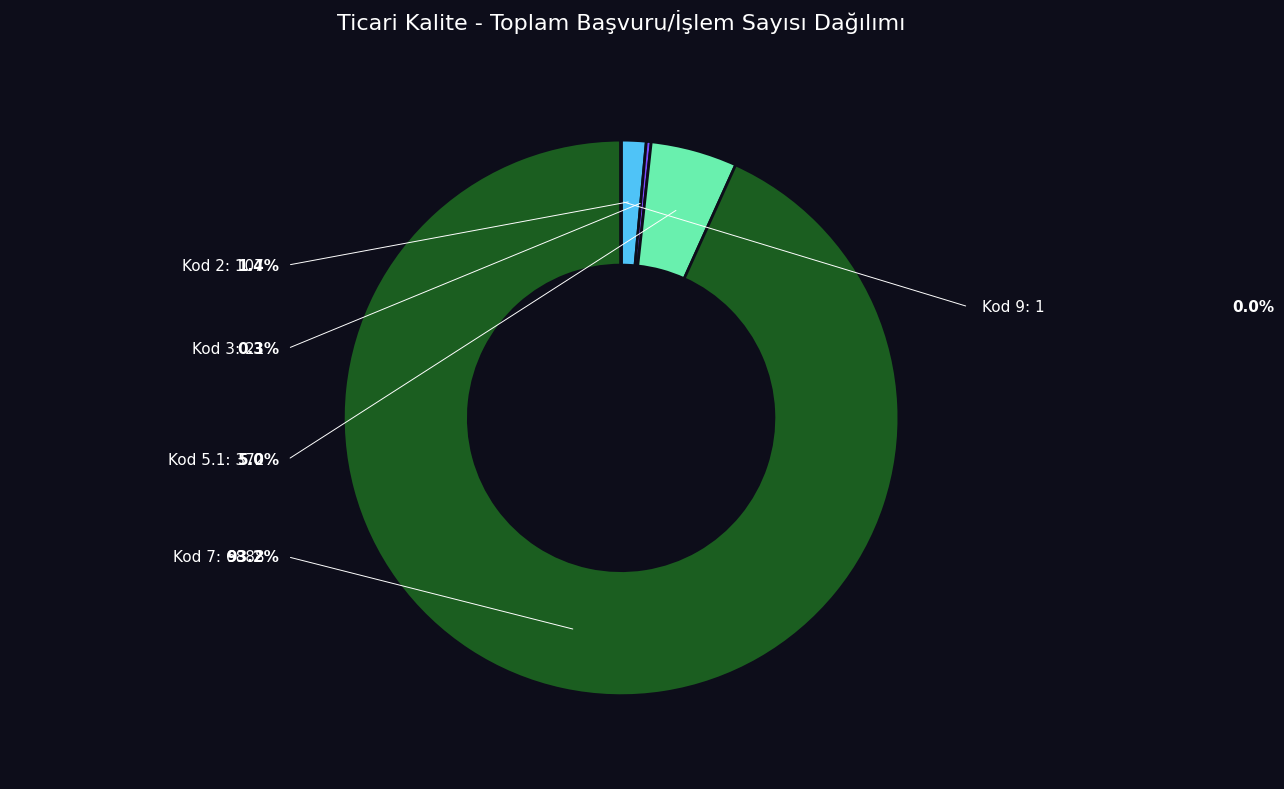

What is the change in value from 3 to 5.1?

+351